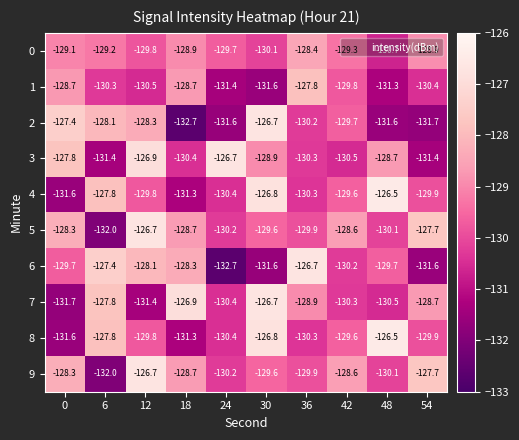

What is the difference between the second highest and second lowest values in the 2 series?

4.3